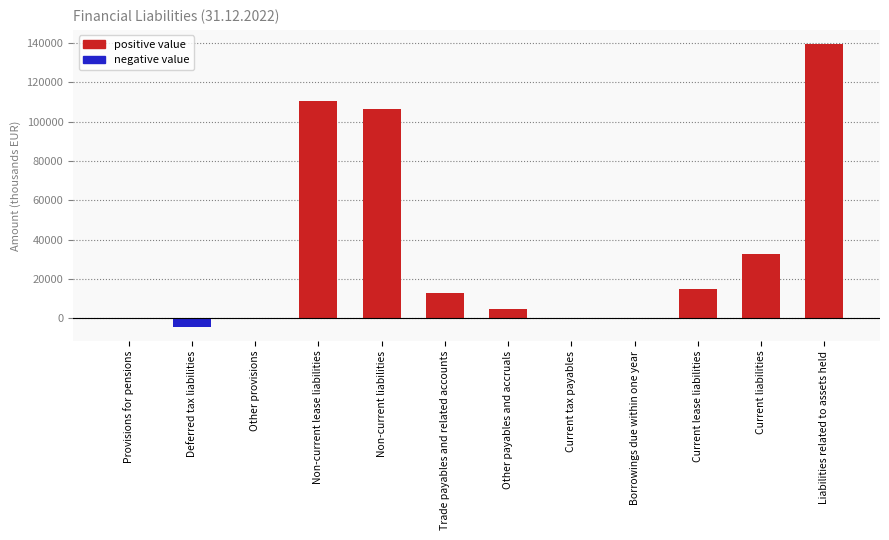

Does the chart contain stacked bars?

No